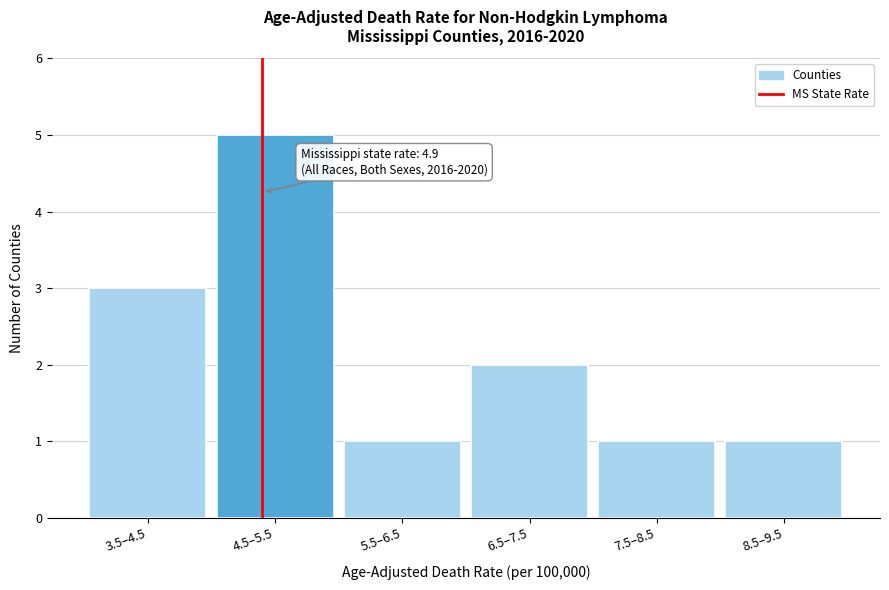

Reading left to right, what are all the values shown in this chart?

3.5–4.5=3	4.5–5.5=5	5.5–6.5=1	6.5–7.5=2	7.5–8.5=1	8.5–9.5=1